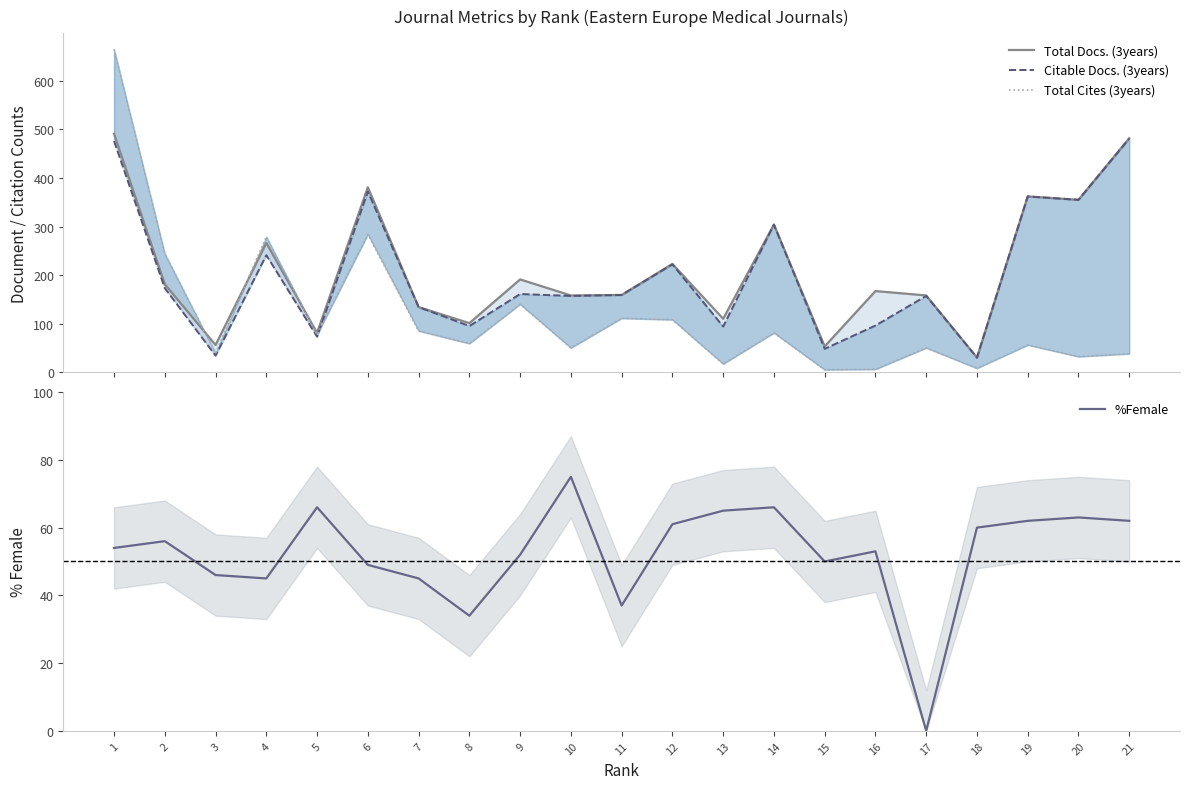

Rank the series by their maximum value, from highest to lowest.

Total Cites (3years), Total Docs. (3years), Citable Docs. (3years), %Female